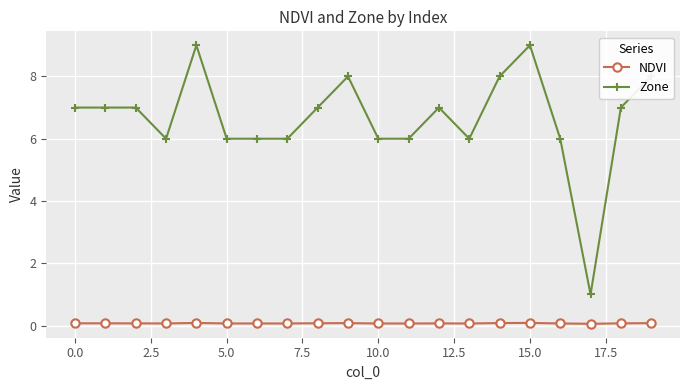

List the series in order of their overall mean, lowest first.

NDVI, Zone